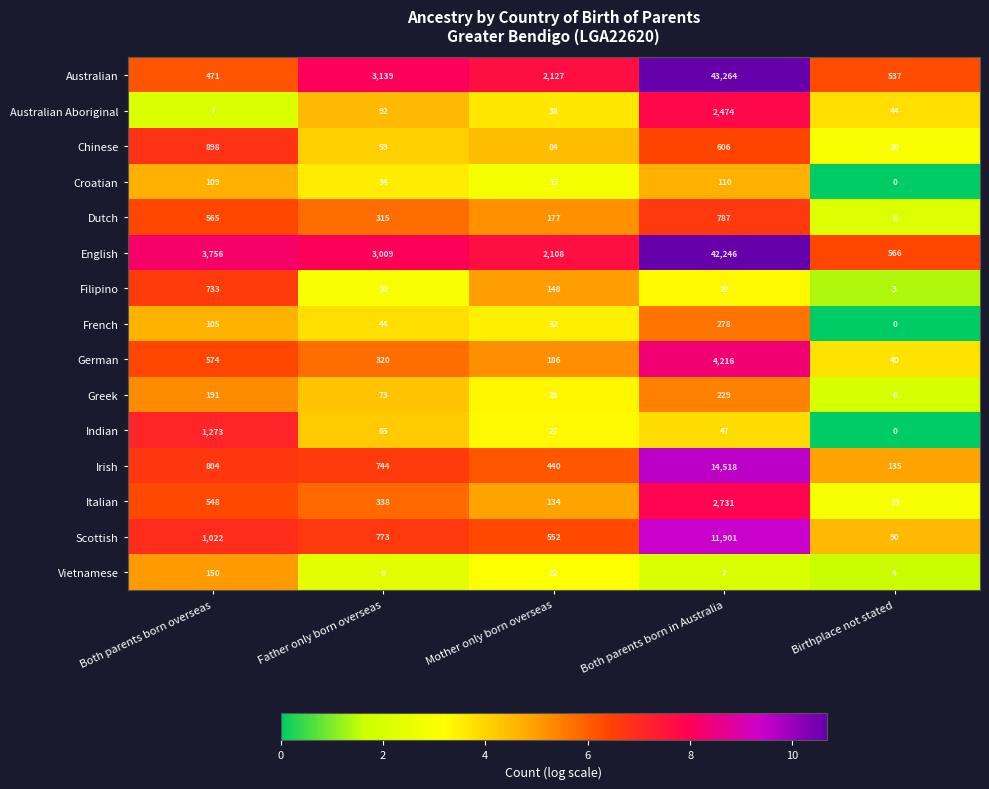

What is the difference between the French values at Both parents born overseas and Mother only born overseas?

73